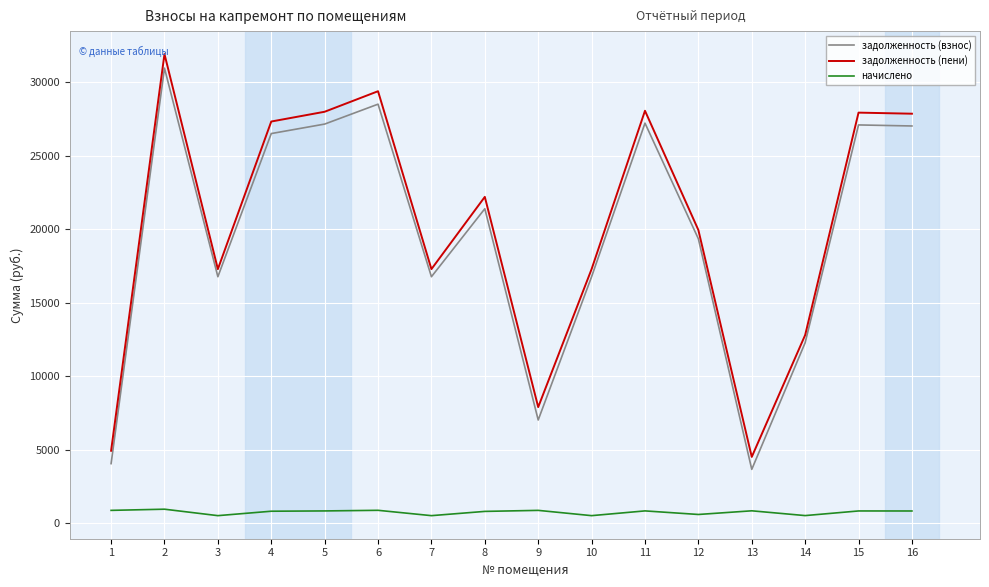

Which category has the lowest value in the задолженность (пени) series?

13